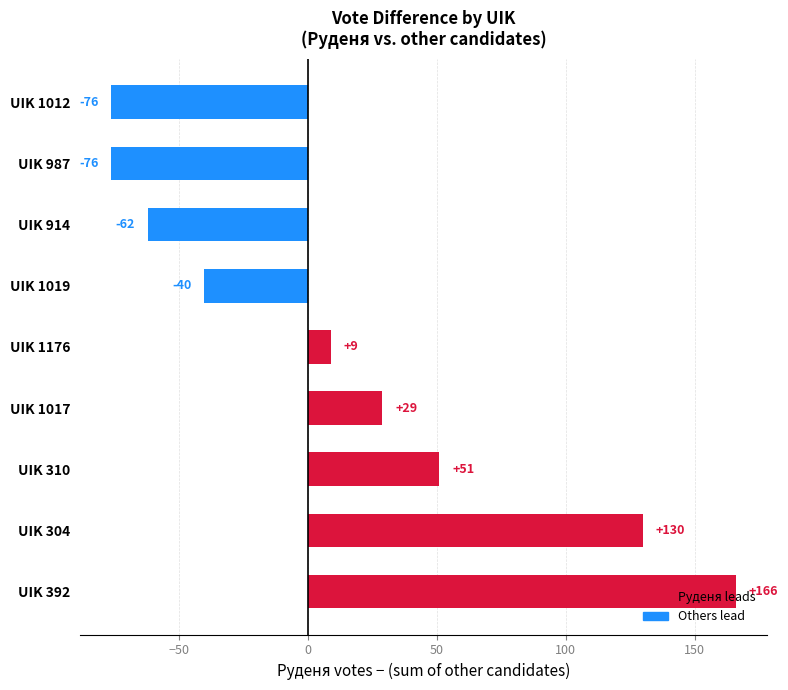

Which has a higher value, UIK 1017 or UIK 1176?

UIK 1017